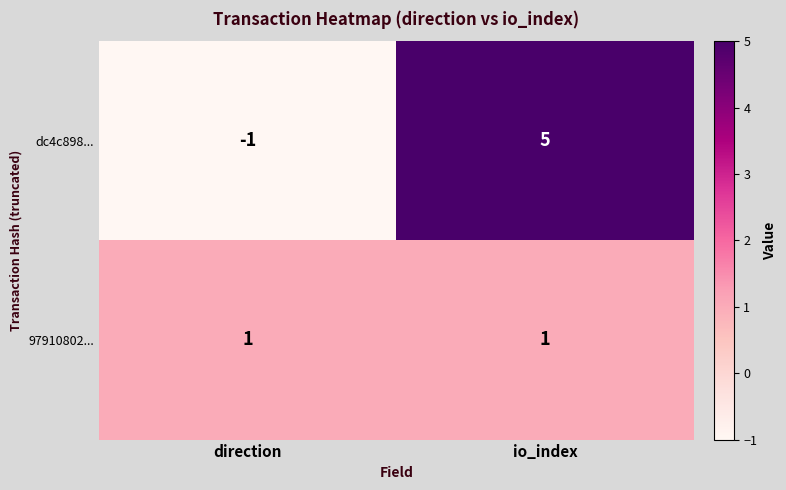

What is the sum of the dc4c898... values at io_index and direction?

4